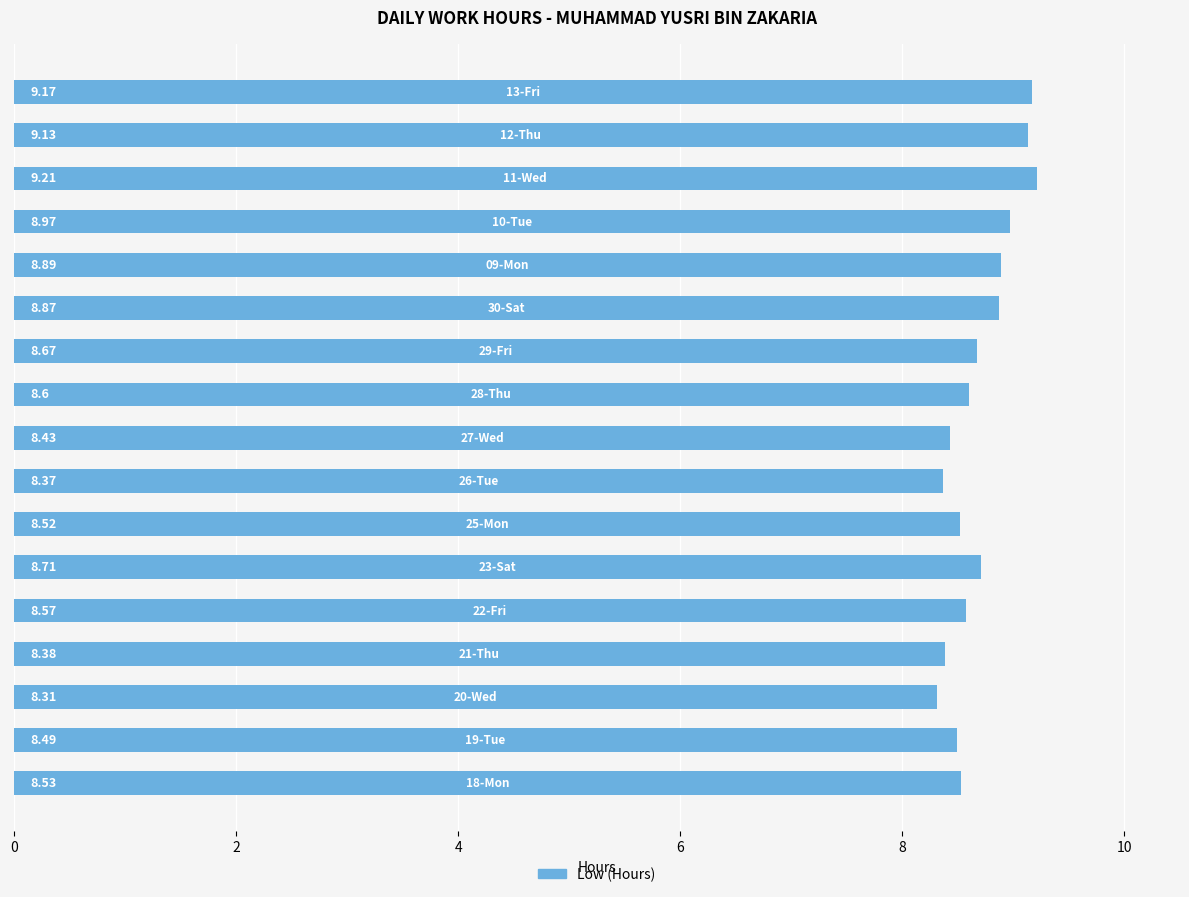

Does the chart contain stacked bars?

No